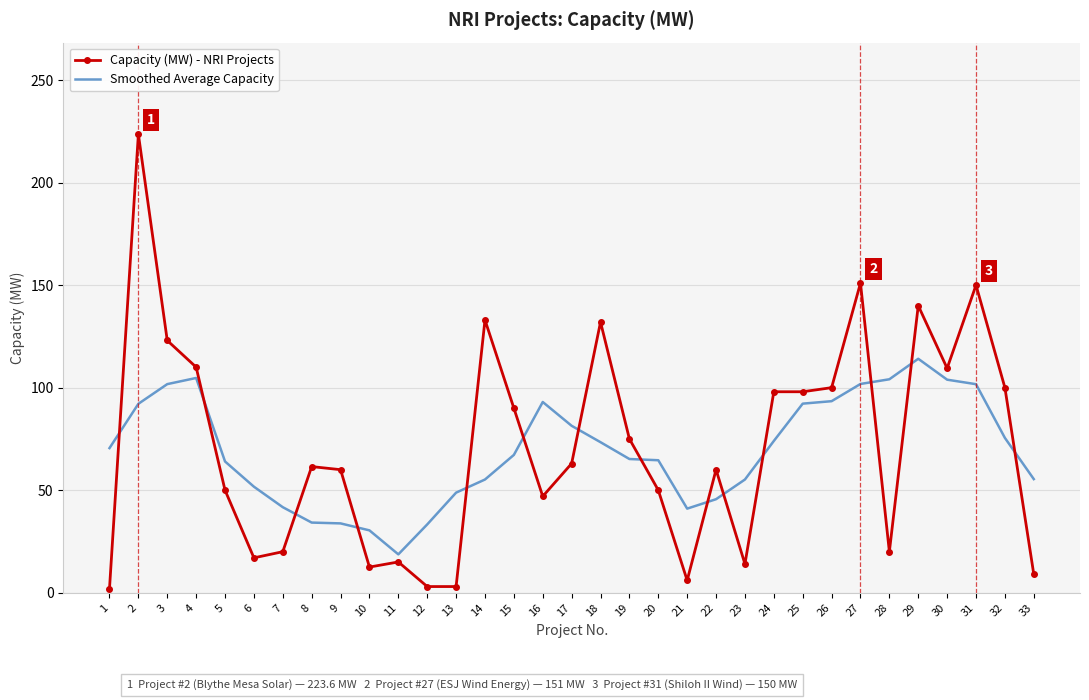

How many times do Smoothed Average Capacity and Capacity (MW) - NRI Projects cross each other?

14